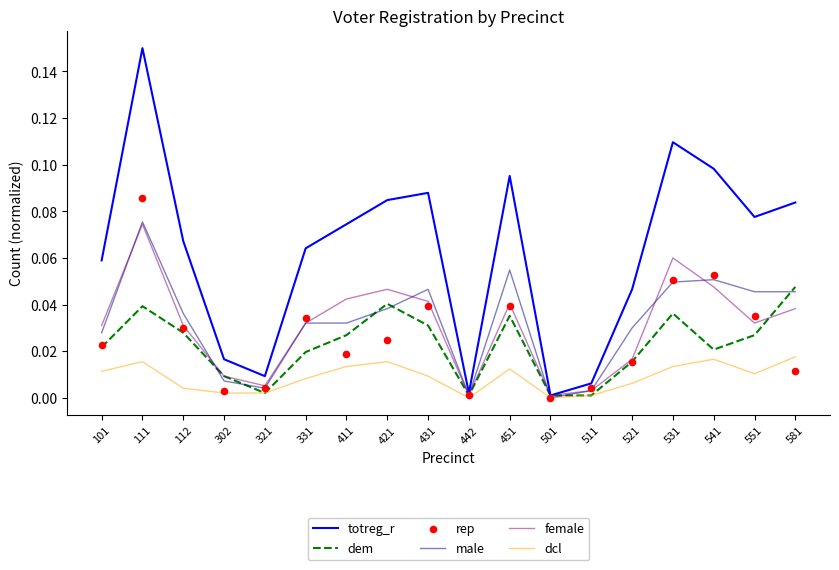

What are all the series names shown in the legend?

totreg_r, dem, male, female, dcl, rep